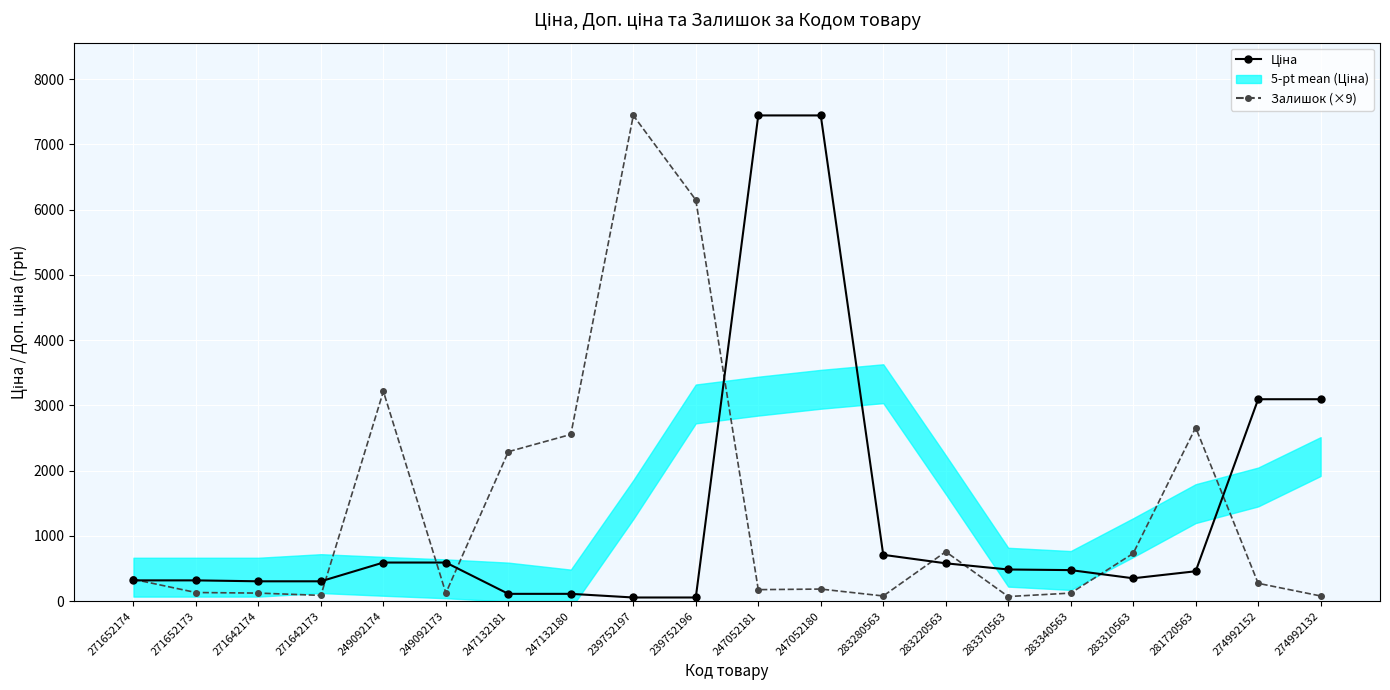

Count the number of categories in the chart.

20